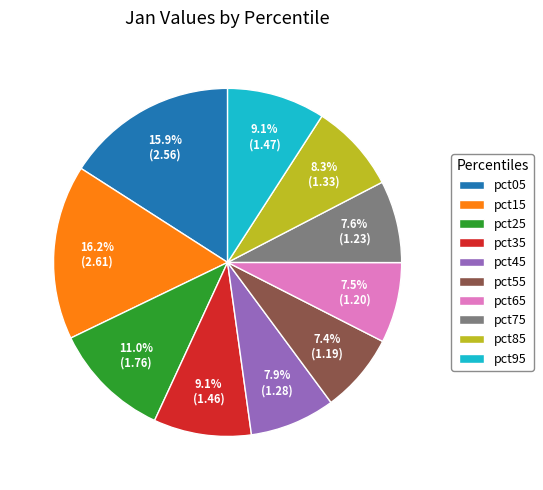

True or false: pct05 accounts for 1% of the total.

False